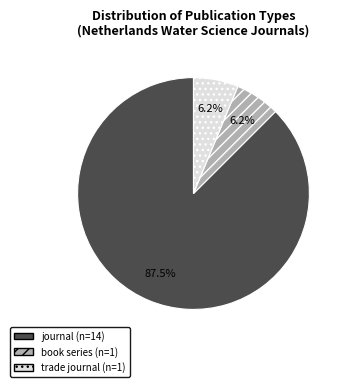

Does any single category account for the majority?

Yes